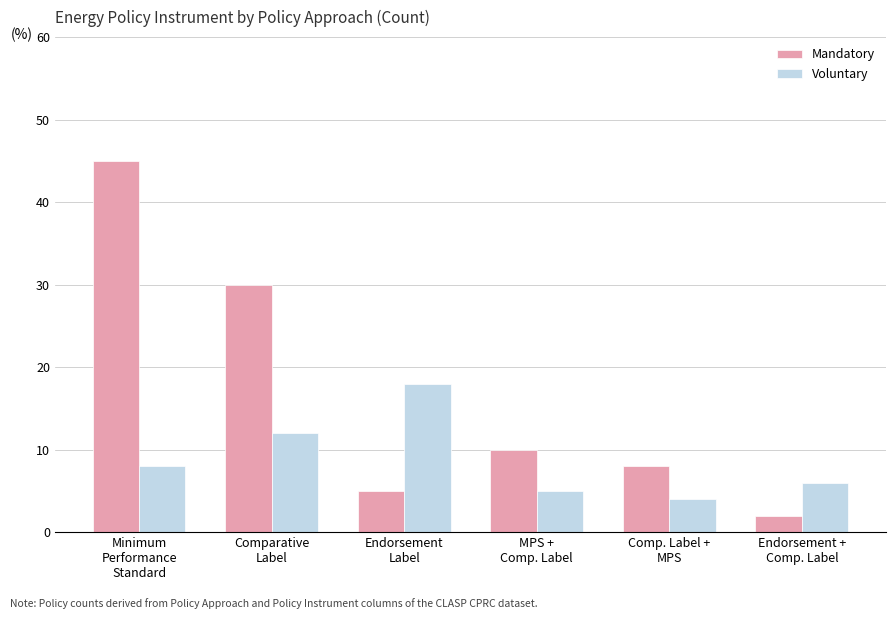

Rank the categories by Voluntary value from lowest to highest.

Comp. Label +
MPS, MPS +
Comp. Label, Endorsement +
Comp. Label, Minimum
Performance
Standard, Comparative
Label, Endorsement
Label